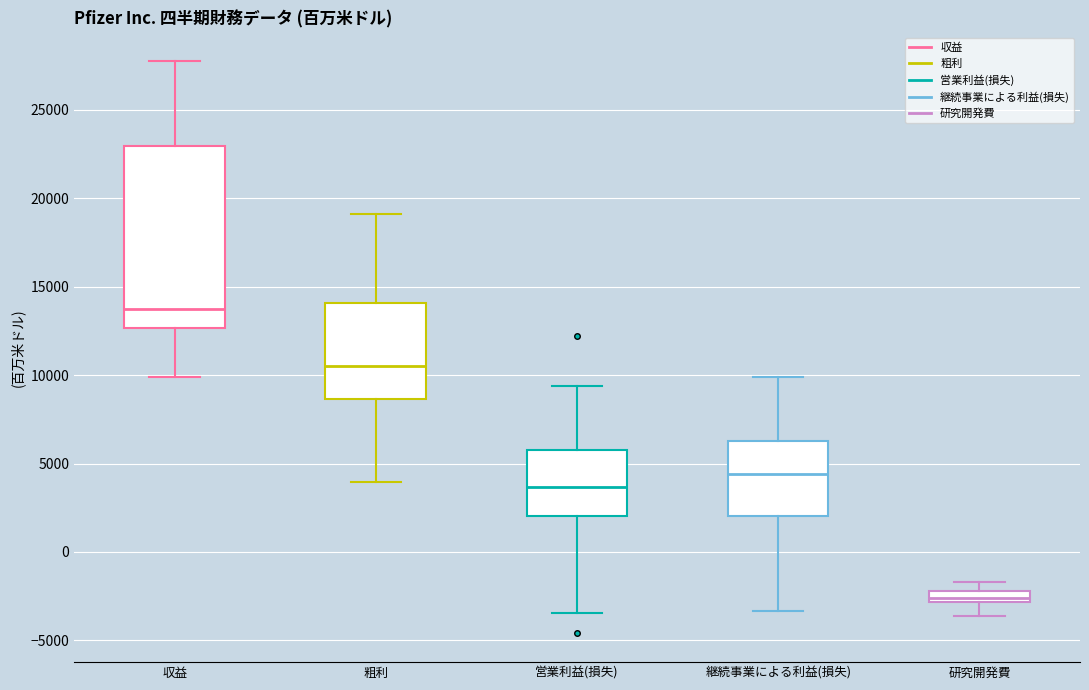

Which box is the tallest, from its lower edge to its upper edge?

収益